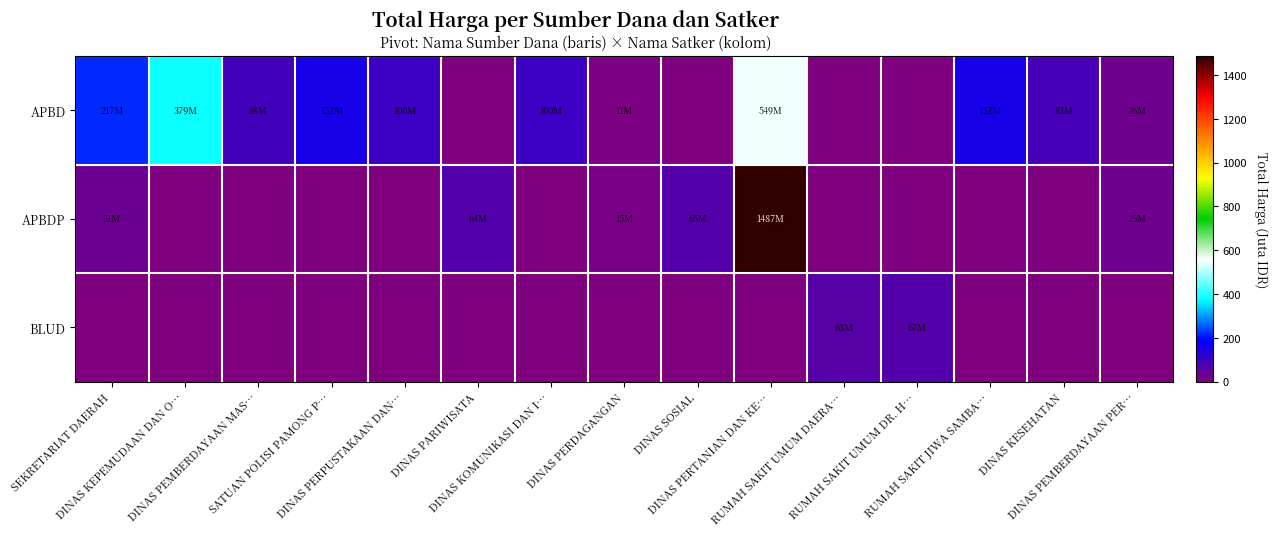

Reading right to left, extract all data points from this chart.

APBD: DINAS PEMBERDAYAAN PER…=26.2	DINAS KESEHATAN=83.1	RUMAH SAKIT JIWA SAMBA…=152.3	RUMAH SAKIT UMUM DR. H…=0.0	RUMAH SAKIT UMUM DAERA…=0.0	DINAS PERTANIAN DAN KE…=549.1	DINAS SOSIAL=0.0	DINAS PERDAGANGAN=11.1	DINAS KOMUNIKASI DAN I…=100.0	DINAS PARIWISATA=0.0	DINAS PERPUSTAKAAN DAN…=100.1	SATUAN POLISI PAMONG P…=152.5	DINAS PEMBERDAYAAN MAS…=87.9	DINAS KEPEMUDAAN DAN O…=379.1	SEKRETARIAT DAERAH=216.9
APBDP: DINAS PEMBERDAYAAN PER…=25.2	DINAS KESEHATAN=0.0	RUMAH SAKIT JIWA SAMBA…=0.0	RUMAH SAKIT UMUM DR. H…=0.0	RUMAH SAKIT UMUM DAERA…=0.0	DINAS PERTANIAN DAN KE…=1486.8	DINAS SOSIAL=65.0	DINAS PERDAGANGAN=14.8	DINAS KOMUNIKASI DAN I…=0.0	DINAS PARIWISATA=64.5	DINAS PERPUSTAKAAN DAN…=0.0	SATUAN POLISI PAMONG P…=0.0	DINAS PEMBERDAYAAN MAS…=0.0	DINAS KEPEMUDAAN DAN O…=0.0	SEKRETARIAT DAERAH=30.8
BLUD: DINAS PEMBERDAYAAN PER…=0.0	DINAS KESEHATAN=0.0	RUMAH SAKIT JIWA SAMBA…=0.0	RUMAH SAKIT UMUM DR. H…=66.9	RUMAH SAKIT UMUM DAERA…=62.9	DINAS PERTANIAN DAN KE…=0.0	DINAS SOSIAL=0.0	DINAS PERDAGANGAN=0.0	DINAS KOMUNIKASI DAN I…=0.0	DINAS PARIWISATA=0.0	DINAS PERPUSTAKAAN DAN…=0.0	SATUAN POLISI PAMONG P…=0.0	DINAS PEMBERDAYAAN MAS…=0.0	DINAS KEPEMUDAAN DAN O…=0.0	SEKRETARIAT DAERAH=0.0